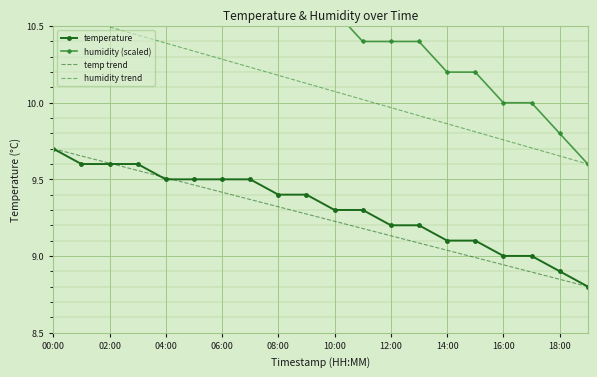

Is the value of temperature at 12:00 greater than the value of temp trend at 18:00?

Yes